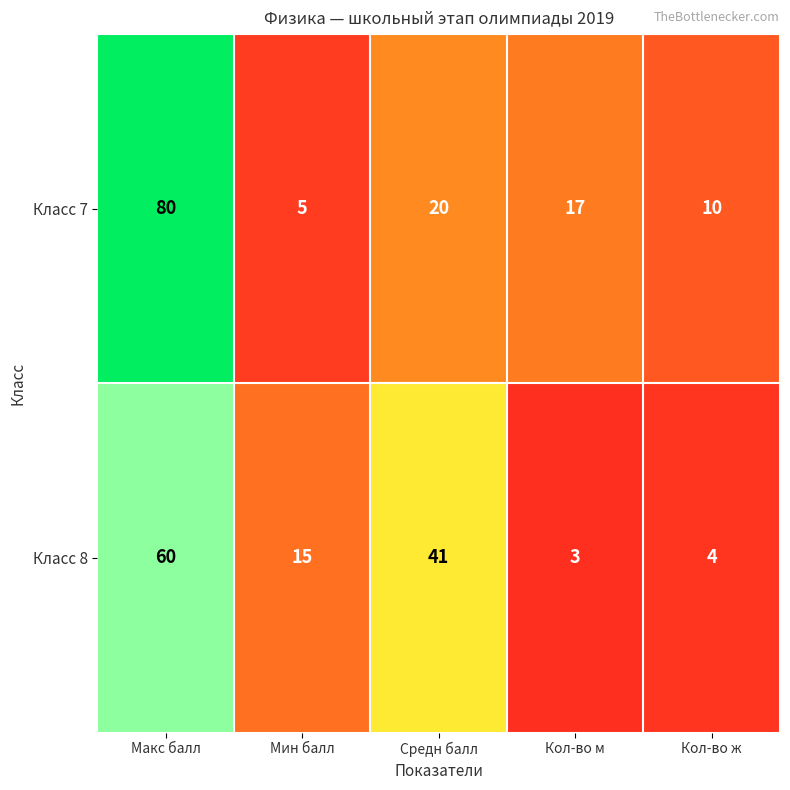

What is the spread (max minus min) of values at Макс балл?

20